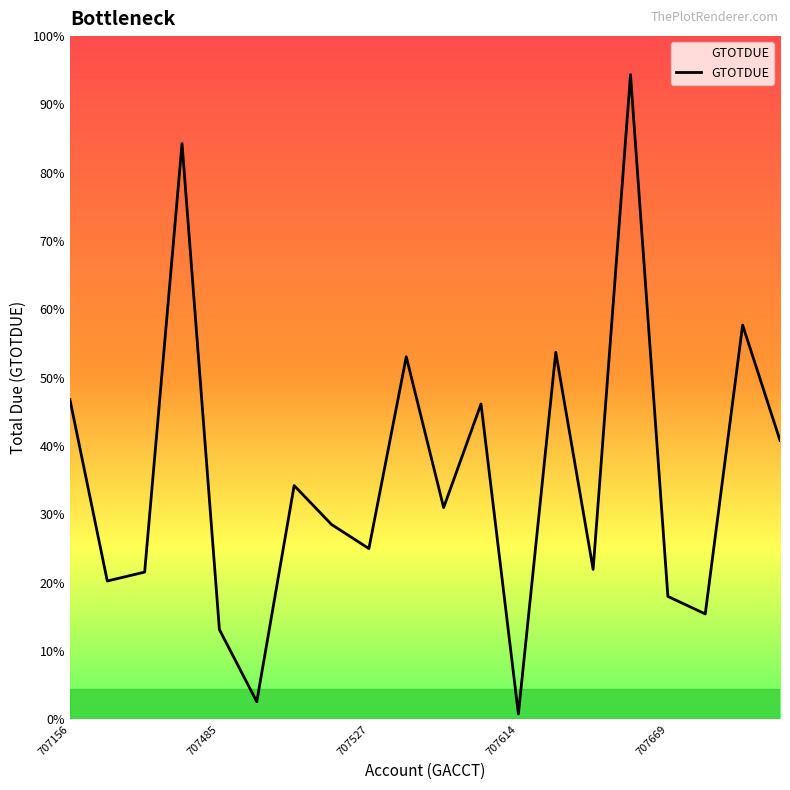

Does the chart display data point markers on the line(s)?

No